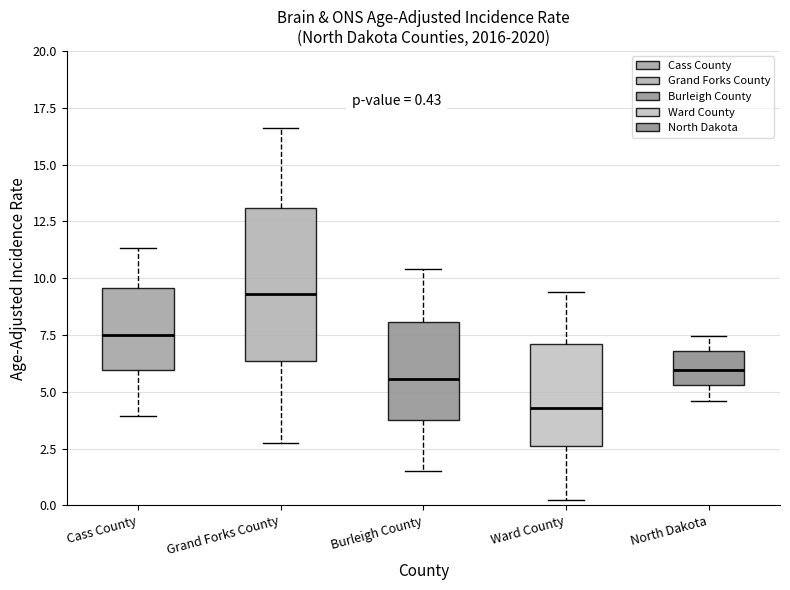

Which box's median line is the highest?

Grand Forks County